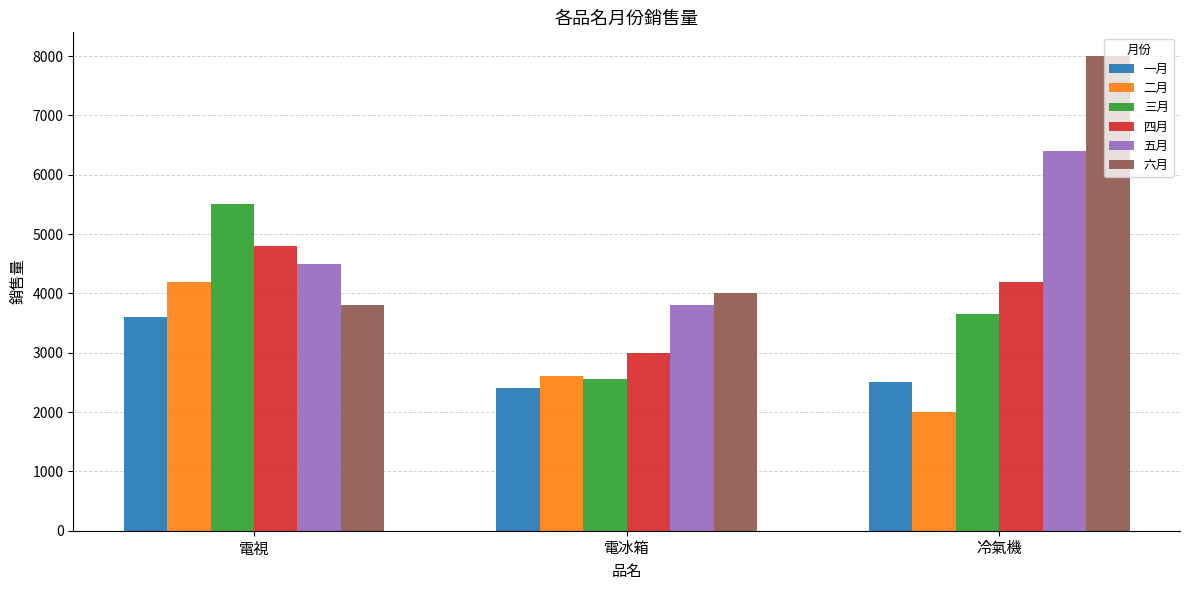

What value does the 一月 series have at 電冰箱, to the nearest 10?

2400